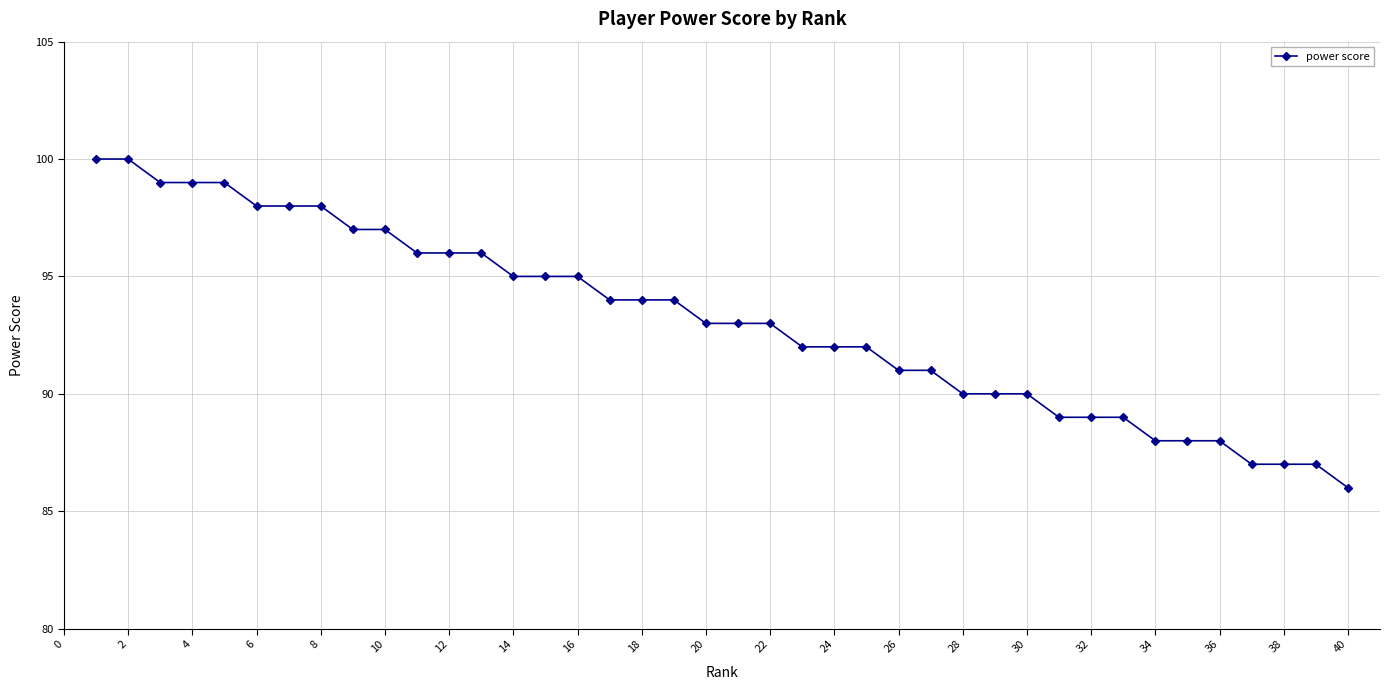

What is the greatest value displayed?

100